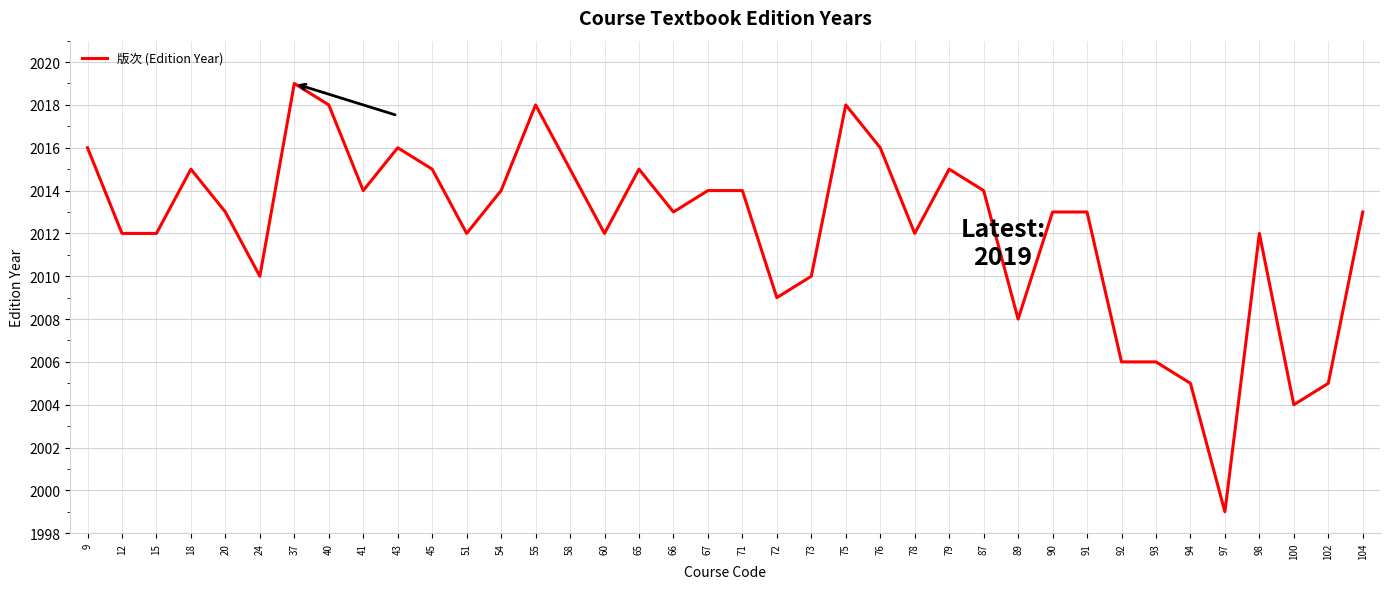

Reading right to left, what are all the values shown in this chart?

104=2013	102=2005	100=2004	98=2012	97=1999	94=2005	93=2006	92=2006	91=2013	90=2013	89=2008	87=2014	79=2015	78=2012	76=2016	75=2018	73=2010	72=2009	71=2014	67=2014	66=2013	65=2015	60=2012	58=2015	55=2018	54=2014	51=2012	45=2015	43=2016	41=2014	40=2018	37=2019	24=2010	20=2013	18=2015	15=2012	12=2012	9=2016